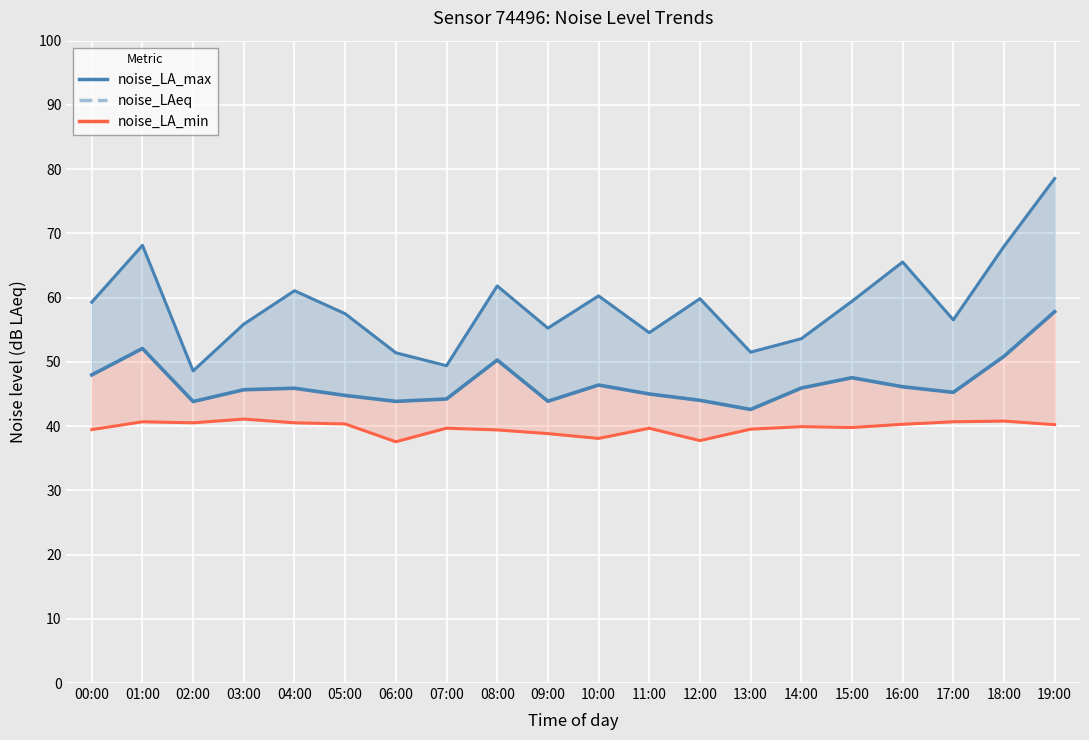

What is the minimum value for noise_LA_min?

37.6